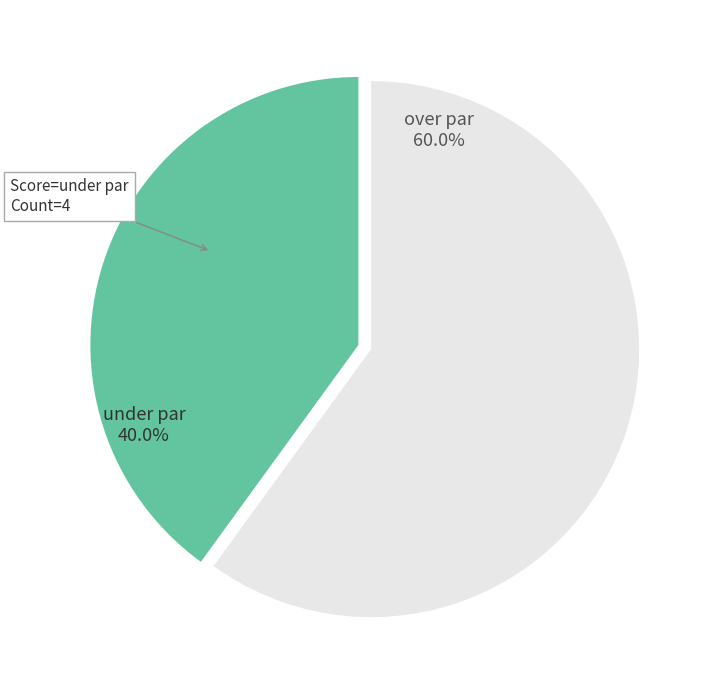

How many slices are in this pie chart?

2